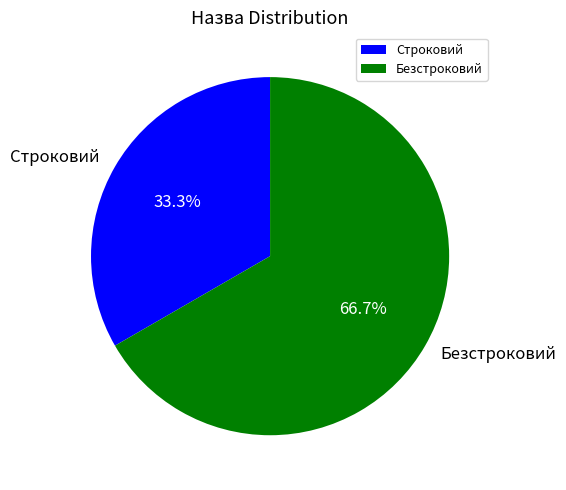

Which category accounts for the majority?

Безстроковий